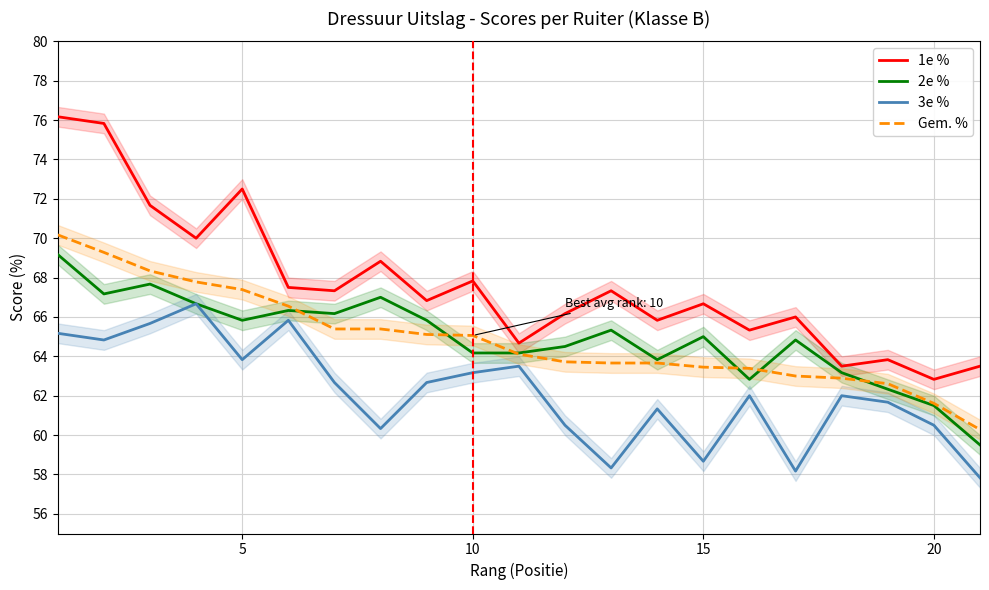

How many data points in 1e % are above 66?

13